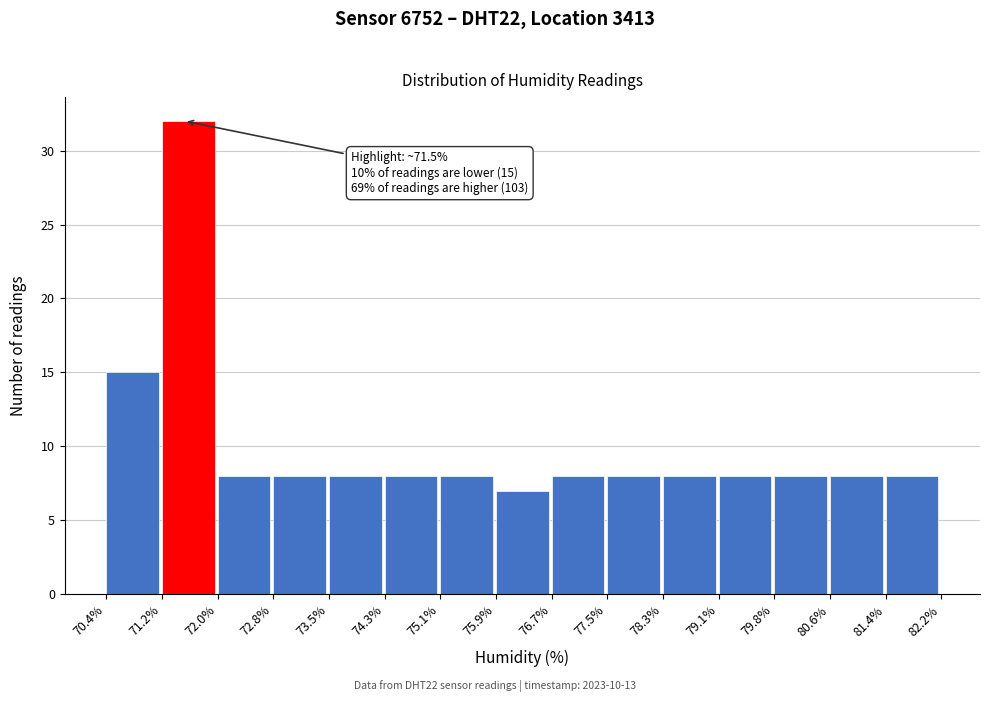

Which range on the x-axis has the tallest bar?

71.2% to 72.0%